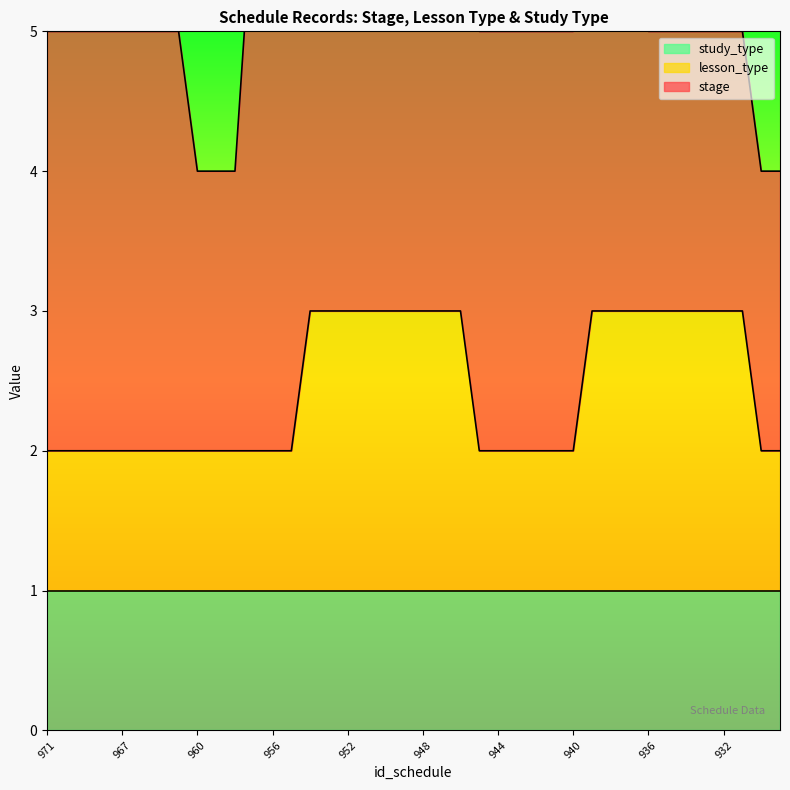

Between 944 and 937, which series saw the biggest shift?

lesson_type